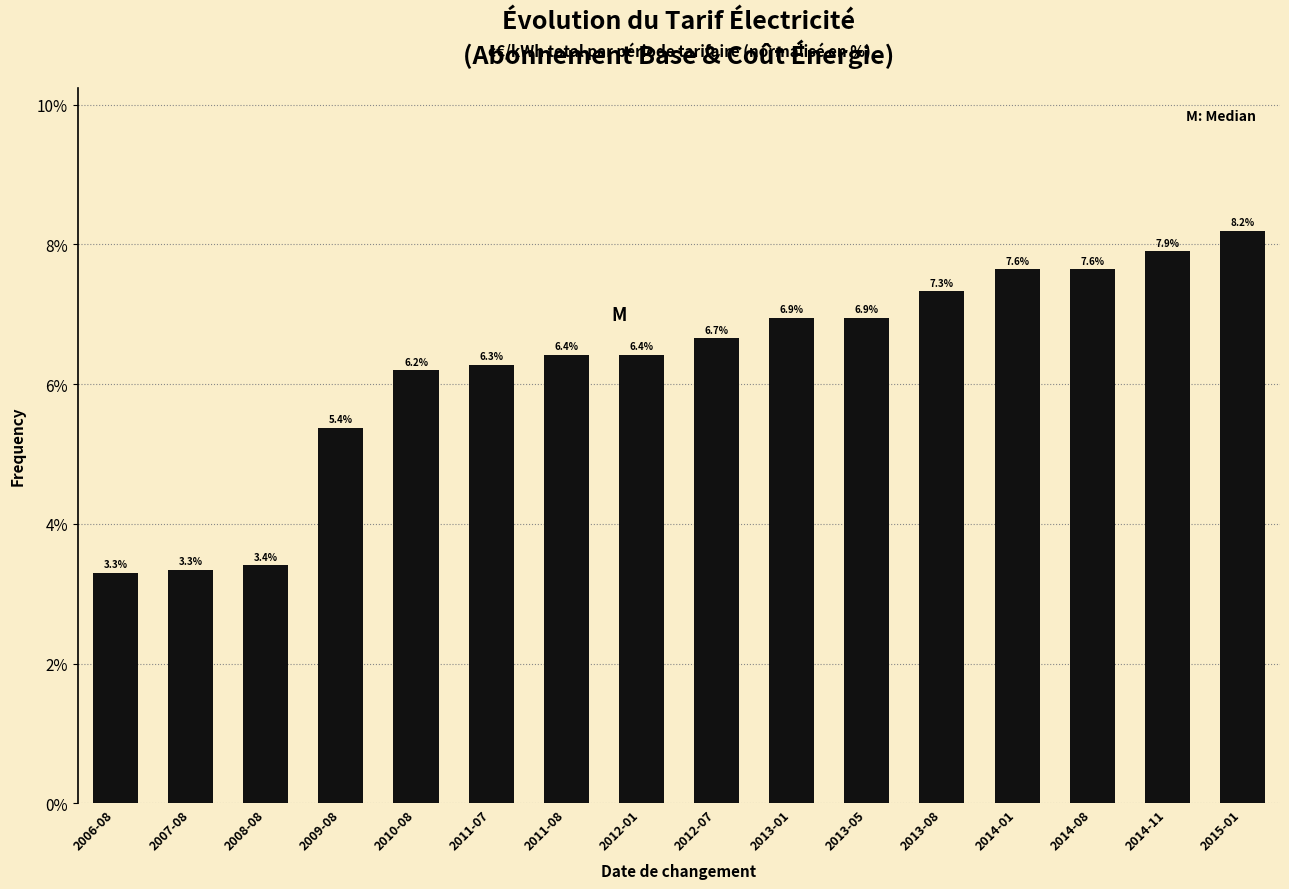

Reading right to left, what are all the values shown in this chart?

8.2	7.9	7.6	7.6	7.3	6.9	6.9	6.7	6.4	6.4	6.3	6.2	5.4	3.4	3.3	3.3